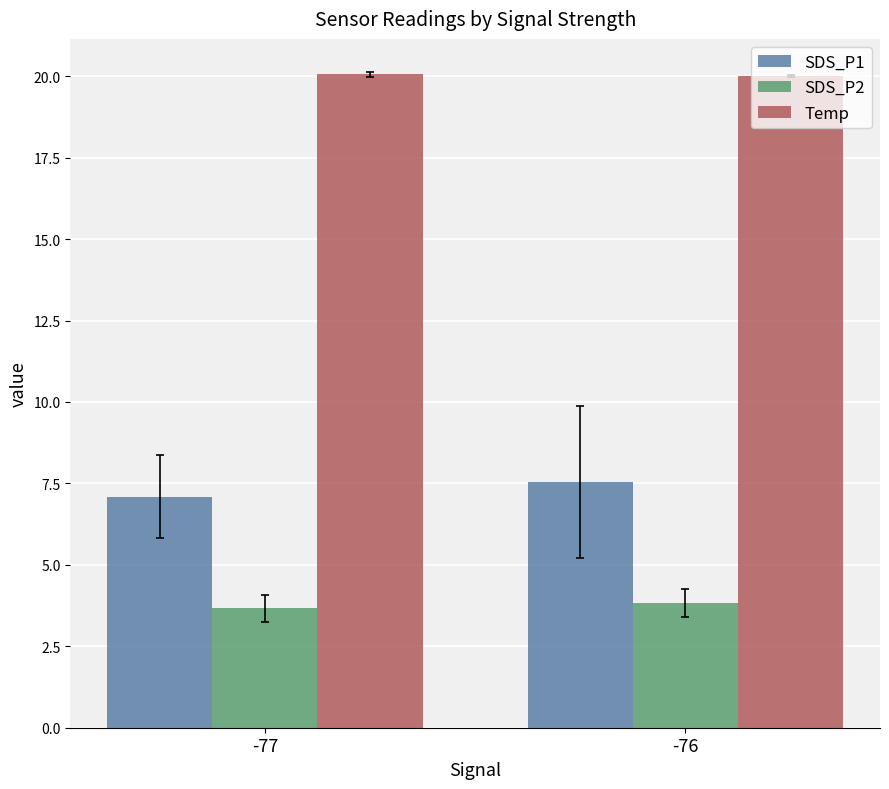

What are all the series names shown in the legend?

SDS_P1, SDS_P2, Temp